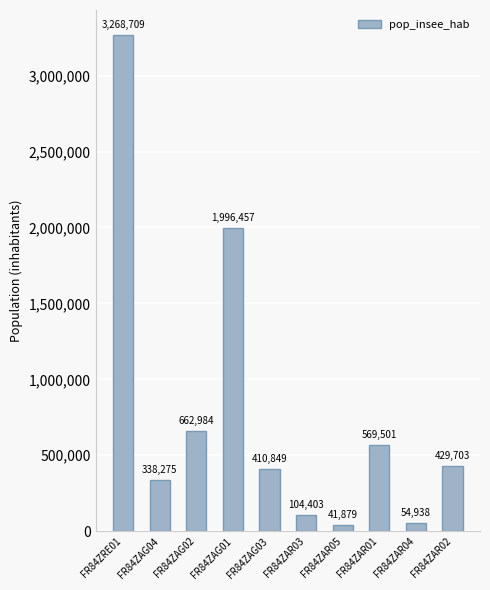

What is the average value?

787770